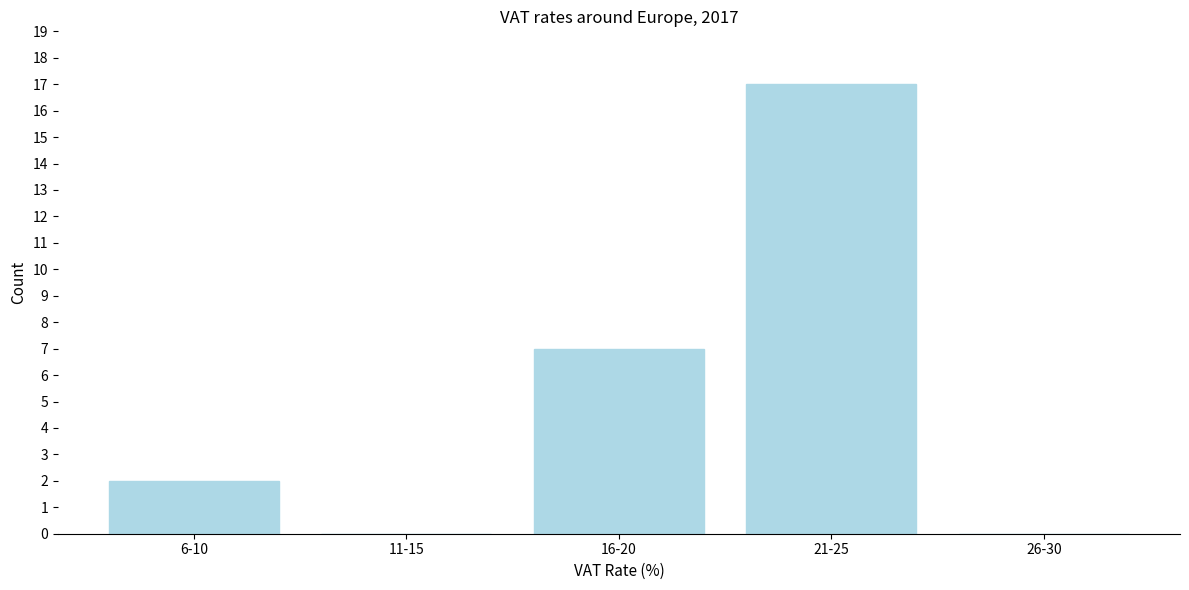

Reading left to right, list all the values displayed in this chart.

6-10=2	11-15=0	16-20=7	21-25=17	26-30=0